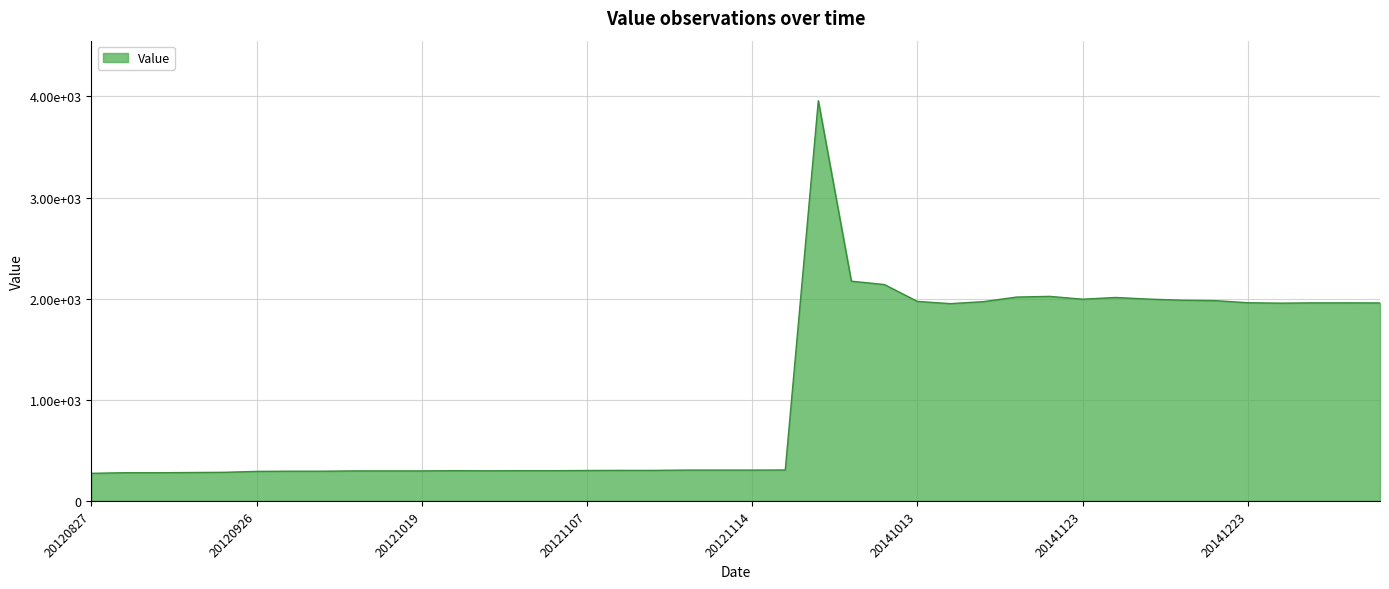

List the labels in order of value, largest first.

20130627, 20140911, 20140916, 20141119, 20141111, 20141125, 20141212, 20141123, 20141215, 20141218, 20141013, 20141029, 20141223, 20141227, 20141228, 20141229, 20141225, 20141024, 20121119, 20121111, 20121112, 20121114, 20121108, 20121109, 20121107, 20121022, 20121031, 20121102, 20121025, 20121013, 20121015, 20121019, 20121002, 20121003, 20120926, 20120912, 20120911, 20120907, 20120908, 20120827